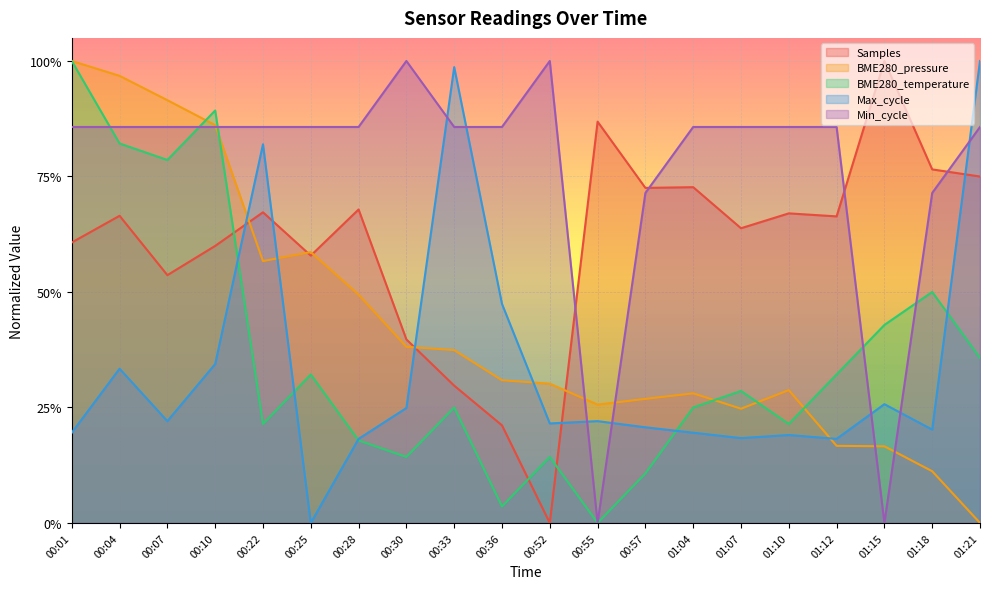

What is the approximate value of BME280_temperature at 01:12?

0.3